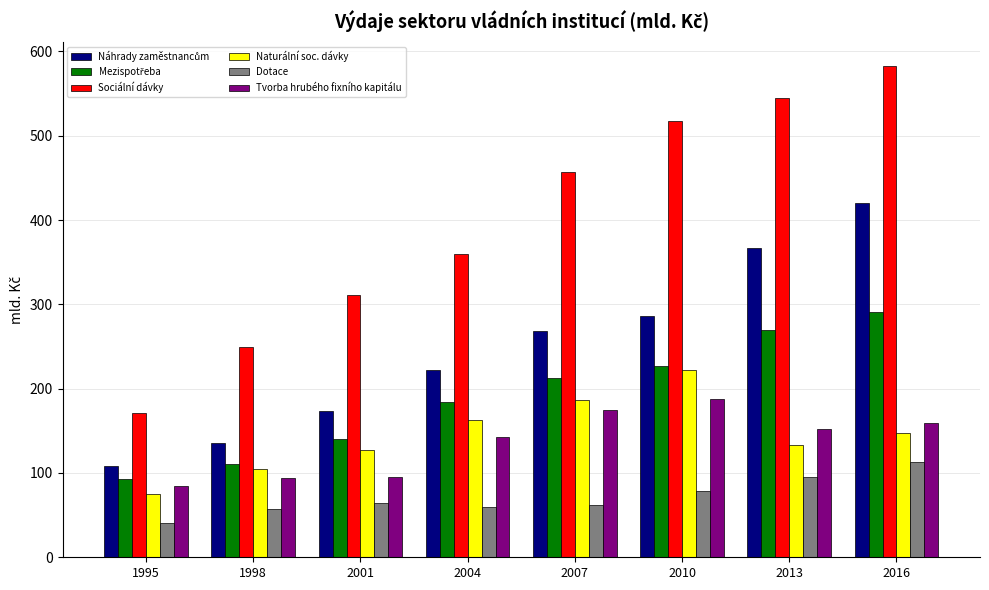

What is the total value across all series at 2001?

912.0